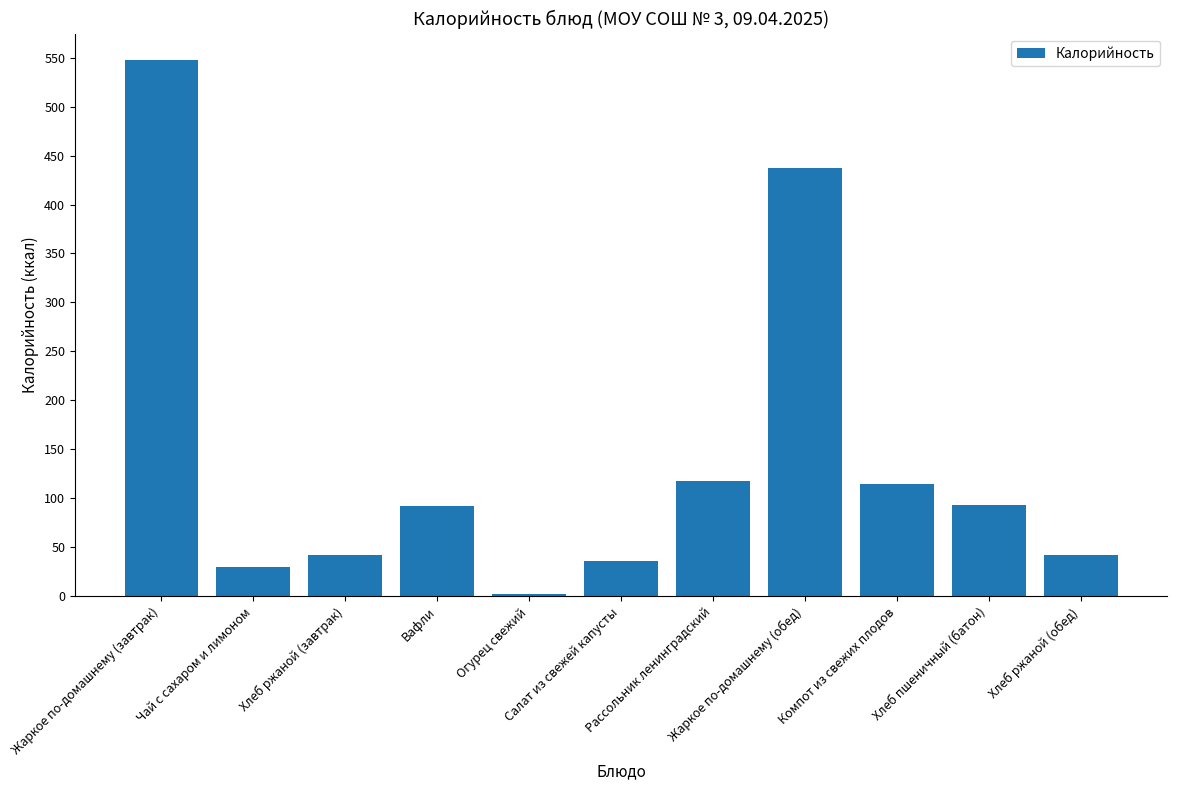

Which has a higher value, Хлеб ржаной (завтрак) or Салат из свежей капусты?

Хлеб ржаной (завтрак)